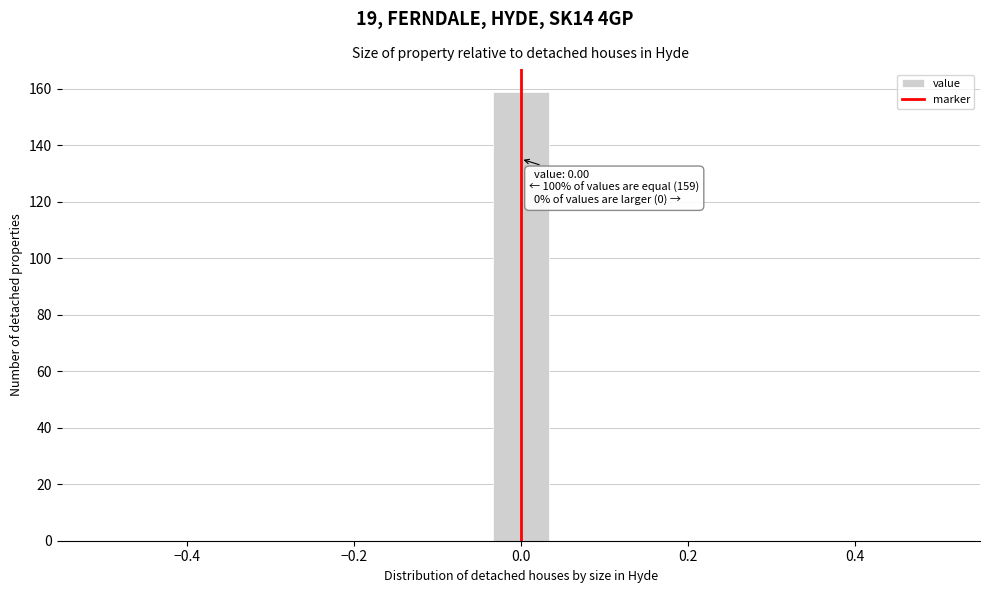

Read against the x-axis, roughly where is the centre of the tallest bar?

0.00